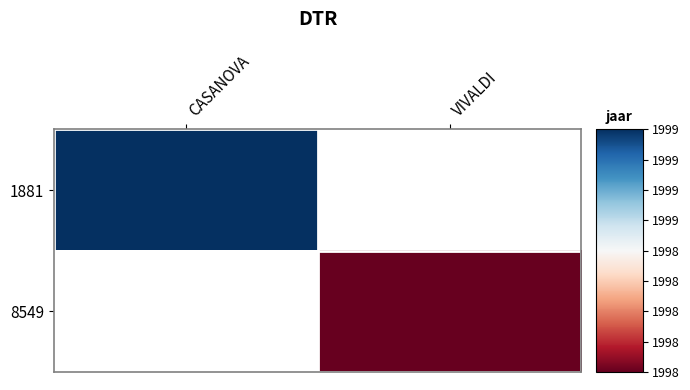

Count the number of data series in this chart.

2